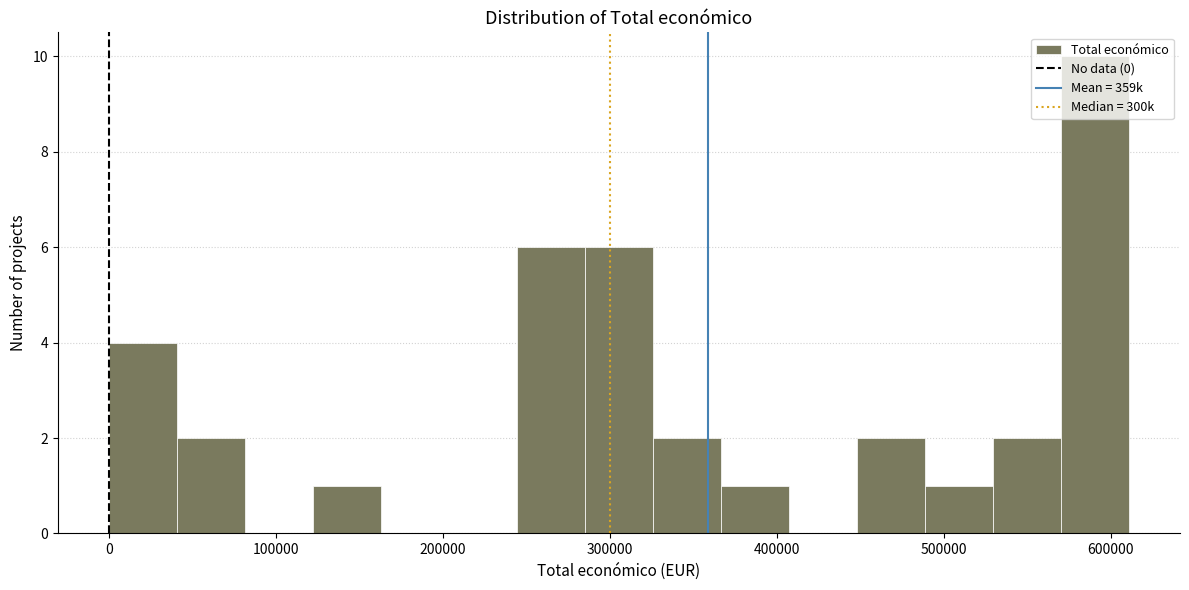

Which range on the x-axis has the tallest bar?

570000 to 610000